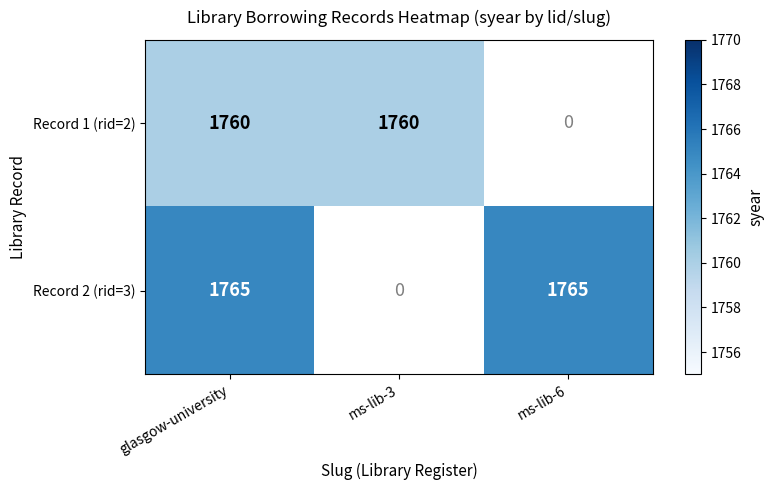

Between glasgow-university and ms-lib-3, which is larger?

glasgow-university